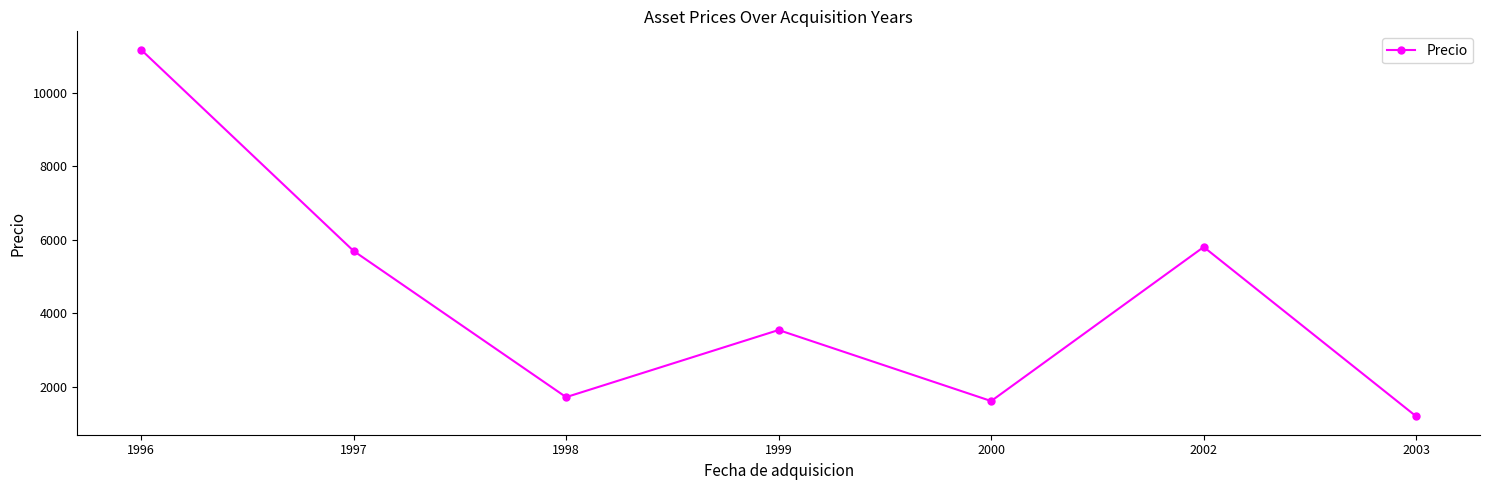

The chart shows a value of 1617.2 at 2000. True or false?

True